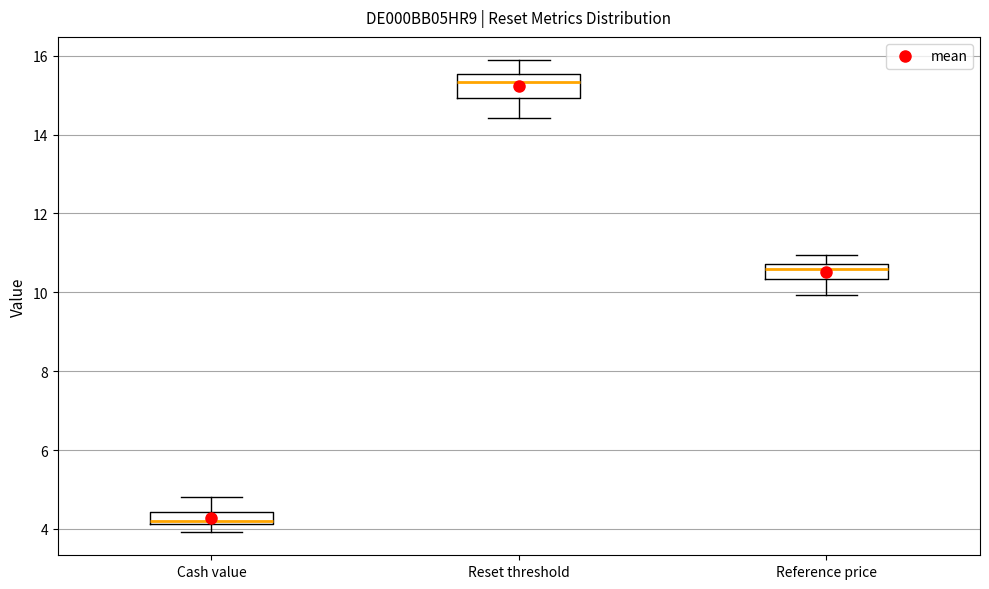

Reading left to right, transcribe this box plot: for each box, give where its median line is, the range the box spans, and where its two whiskers end, as read against the y-axis. The values are not printed on the chart, so give them approximately, as read against the axis.

Cash value: median 4.2 (just above the box's lower edge), box 4.2 to 4.4, whiskers 4.0 to 4.8
Reset threshold: median 15.4, box 15.0 to 15.6, whiskers 14.4 to 15.8
Reference price: median 10.6, box 10.4 to 10.8, whiskers 10.0 to 11.0